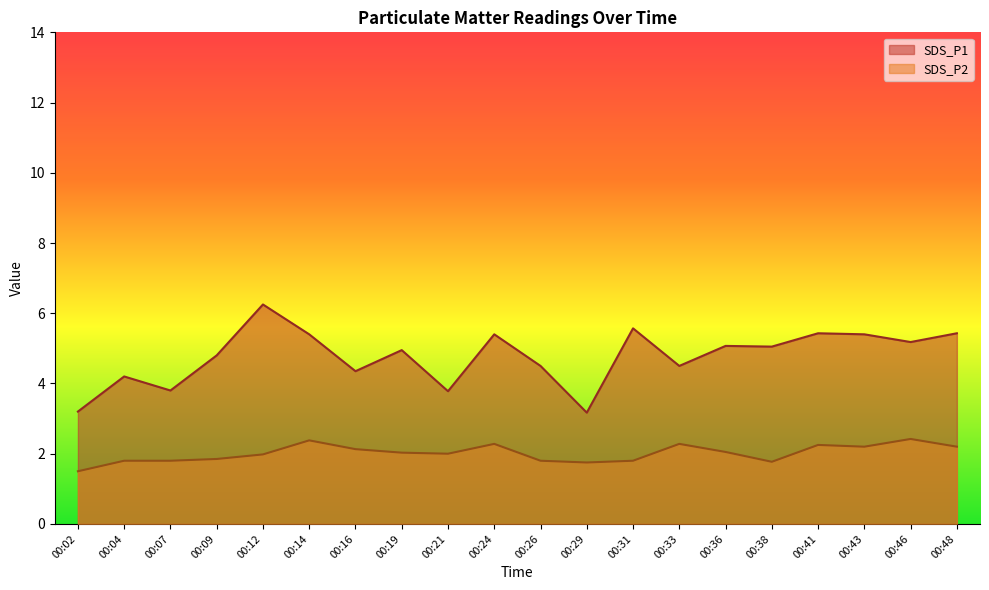

Where is the first local minimum for SDS_P2?

00:21